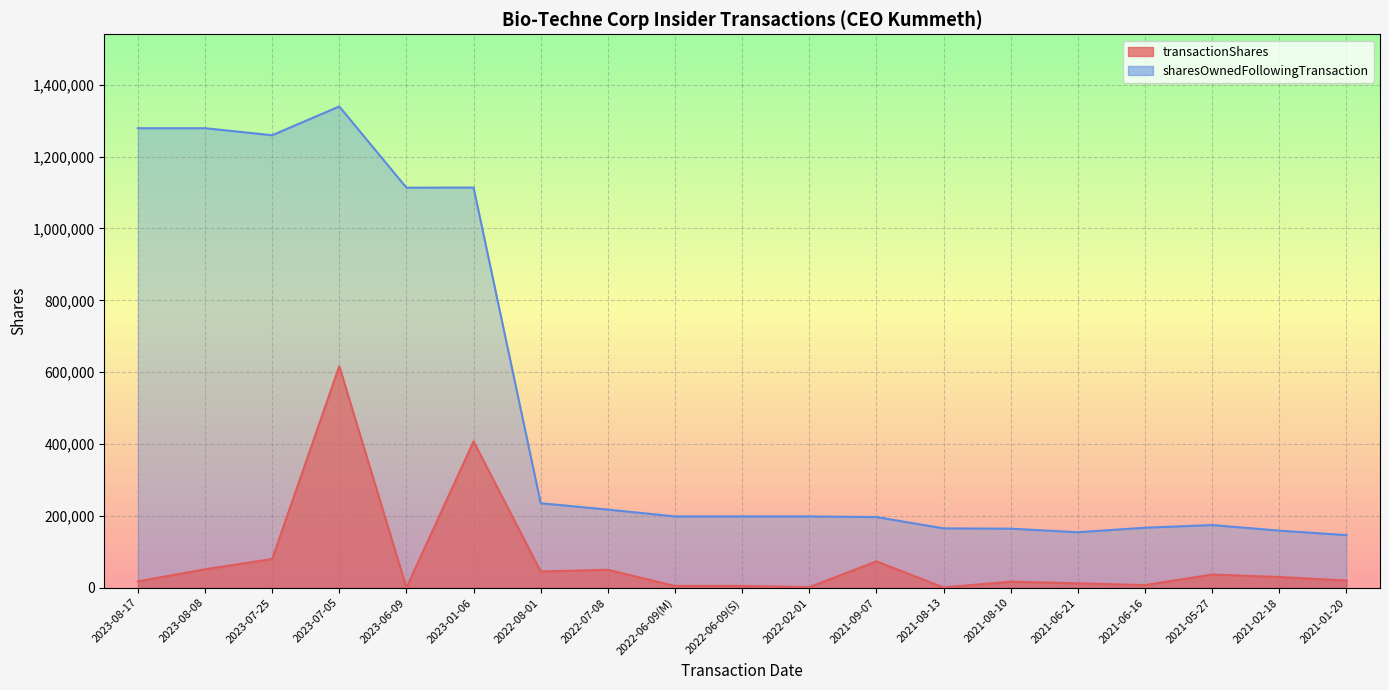

At 2023-07-05, list the series in order from largest to smallest.

sharesOwnedFollowingTransaction, transactionShares